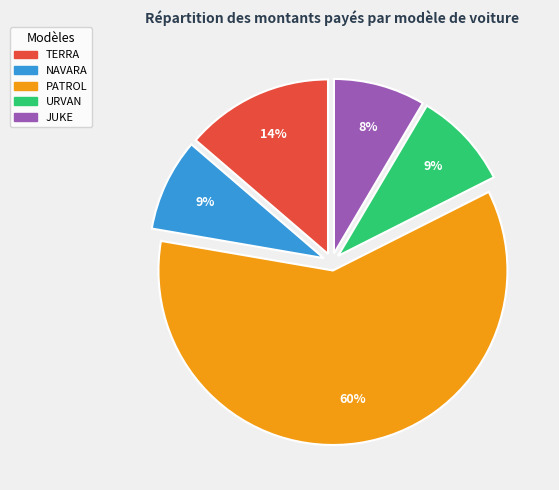

What is the largest slice in the pie chart?

PATROL